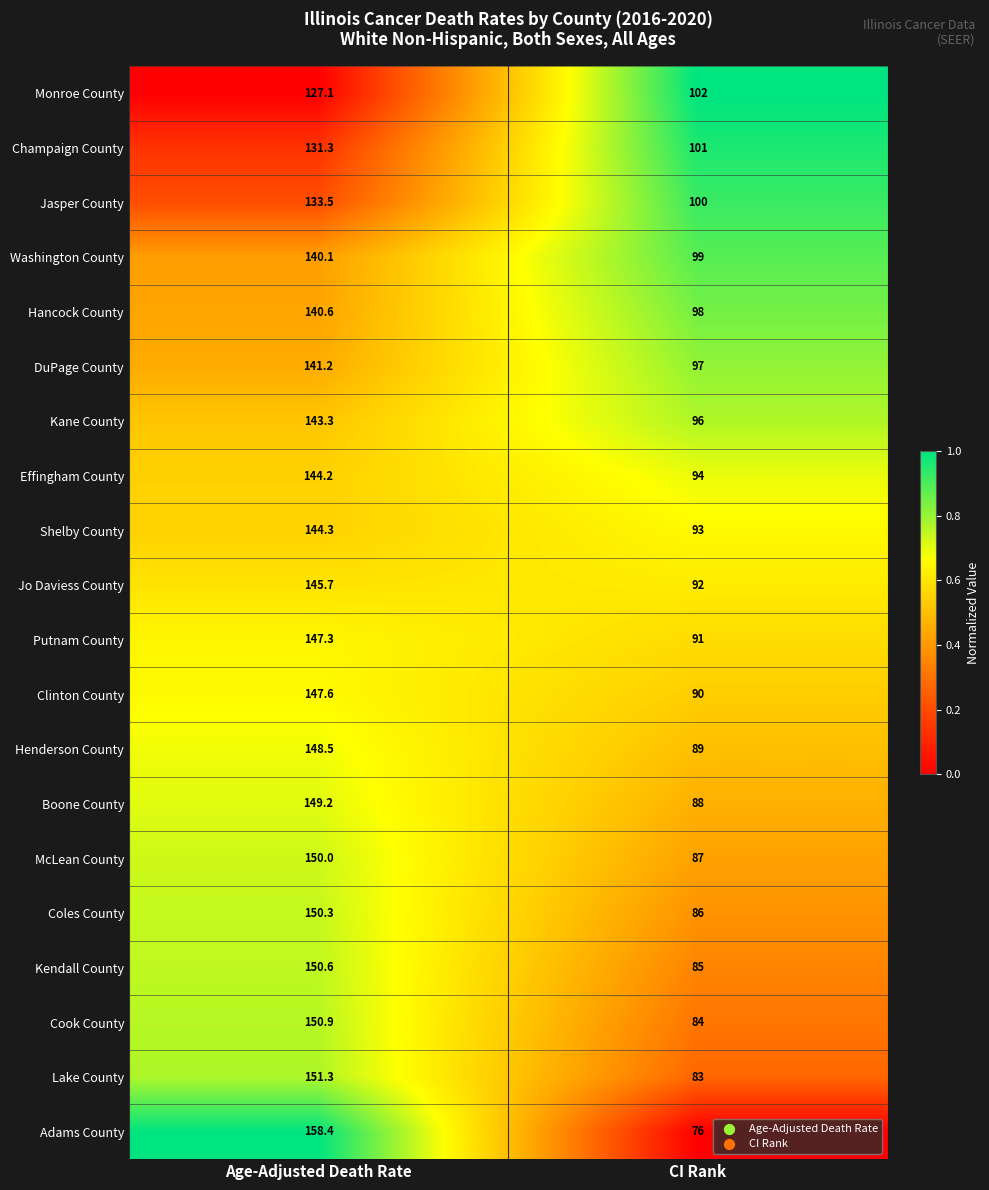

What is the approximate value of Clinton County at CI Rank?

90.0